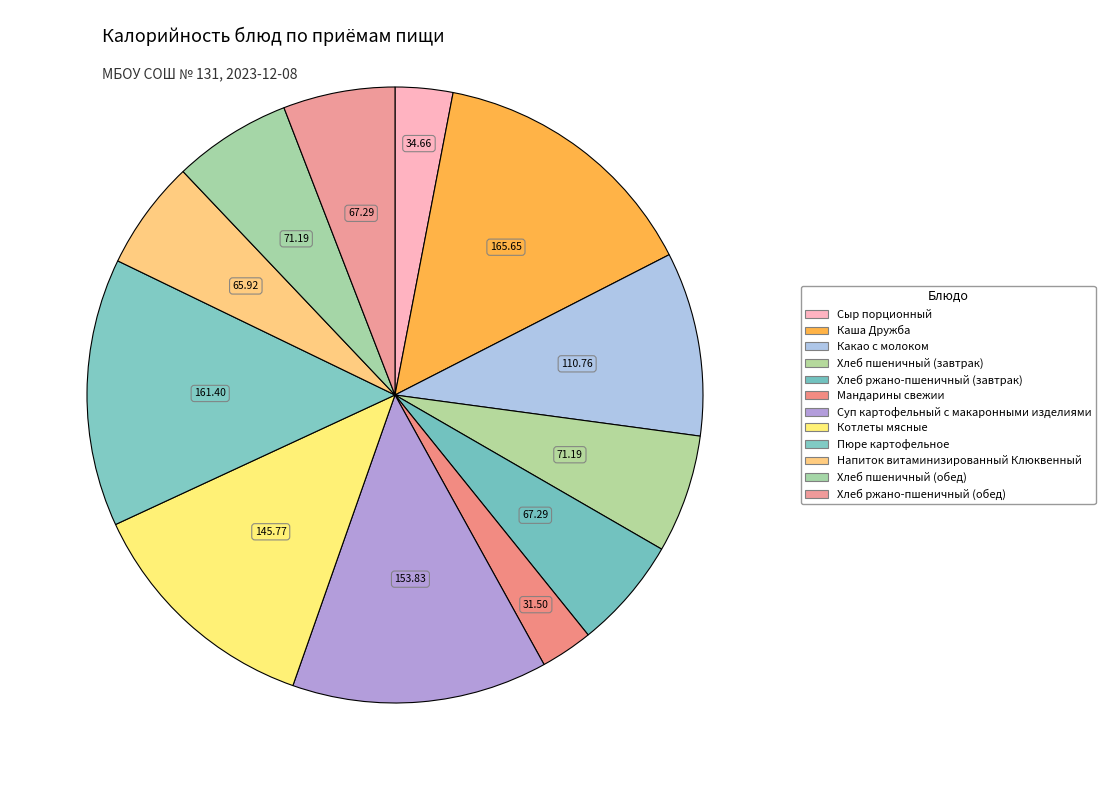

How many slices are in this pie chart?

12